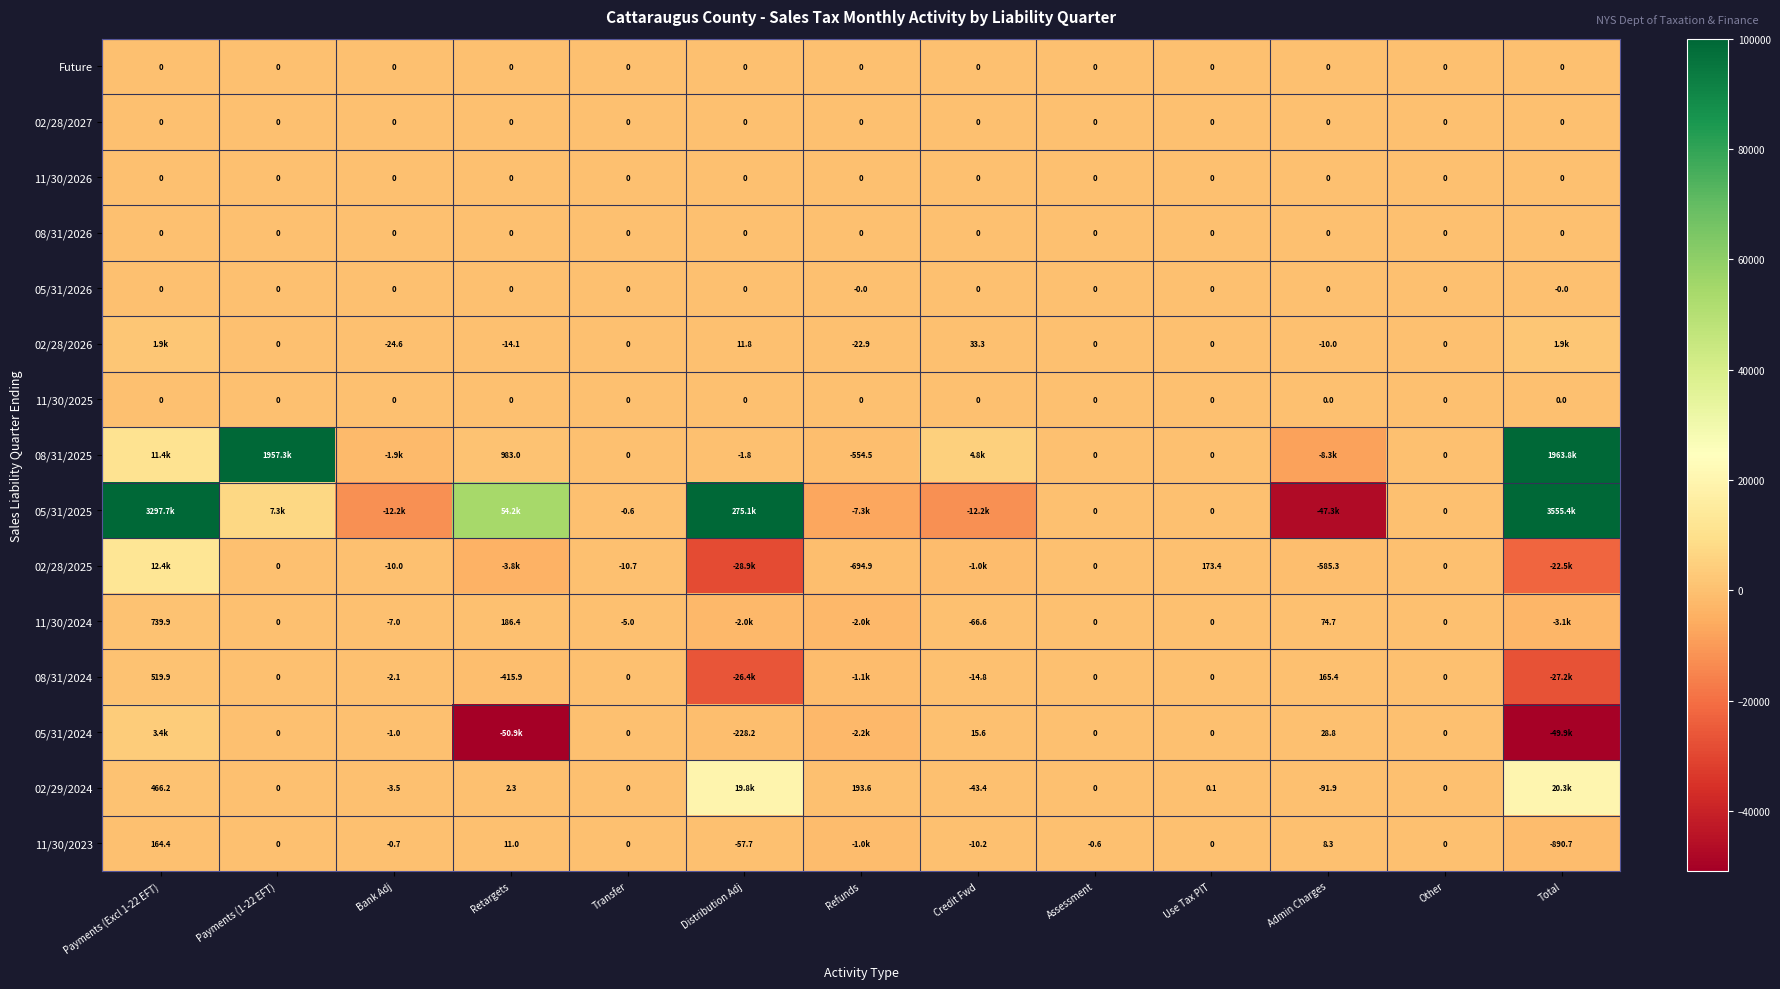

Is the value of 11/30/2025 at Refunds greater than the value of 02/28/2026 at Admin Charges?

Yes